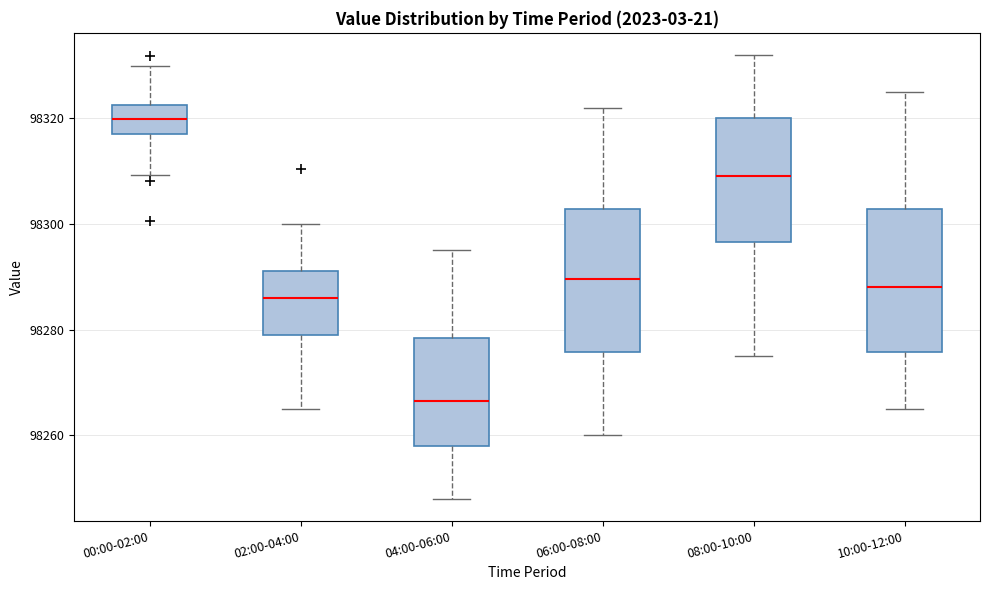

Reading left to right, transcribe this box plot: for each box, give where its median line is, the range the box spans, and where its two whiskers end, as read against the y-axis. The values are not printed on the chart, so give them approximately, as read against the axis.

00:00-02:00: median 98320, box 98318 to 98322, whiskers 98310 to 98330
02:00-04:00: median 98286, box 98278 to 98292, whiskers 98266 to 98300
04:00-06:00: median 98266, box 98258 to 98278, whiskers 98248 to 98296
06:00-08:00: median 98290, box 98276 to 98302, whiskers 98260 to 98322
08:00-10:00: median 98310, box 98296 to 98320, whiskers 98276 to 98332
10:00-12:00: median 98288, box 98276 to 98302, whiskers 98266 to 98326